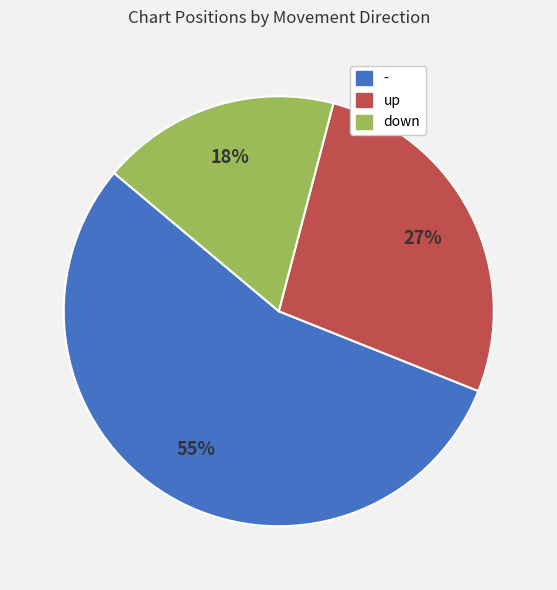

How many segments does this pie chart have?

3